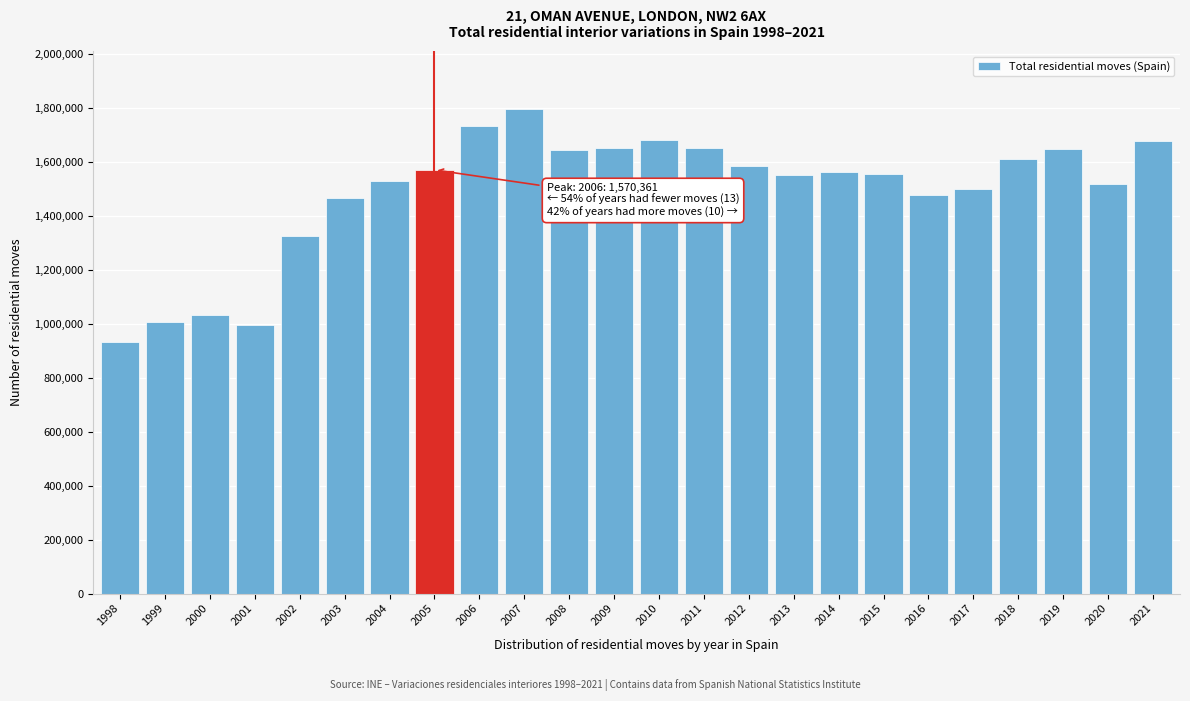

What is the value of the 4th bar from the left?

994615